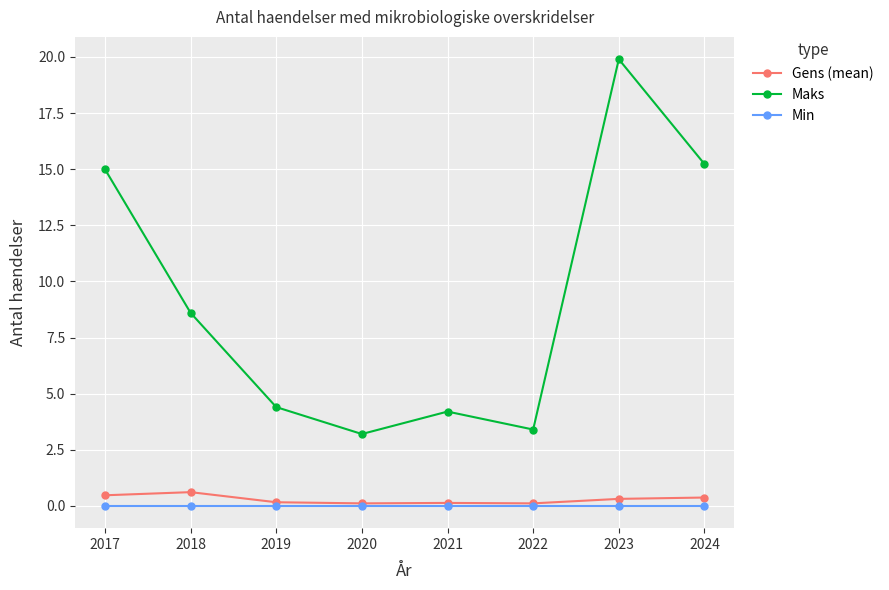

Is the value of Gens (mean) at 2018 greater than the value of Min at 2022?

Yes